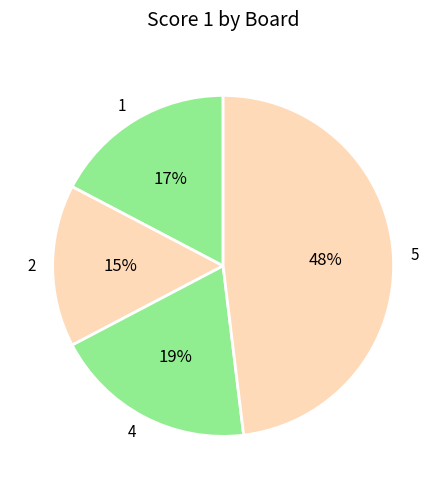

Does 1 represent more than half of the total?

No